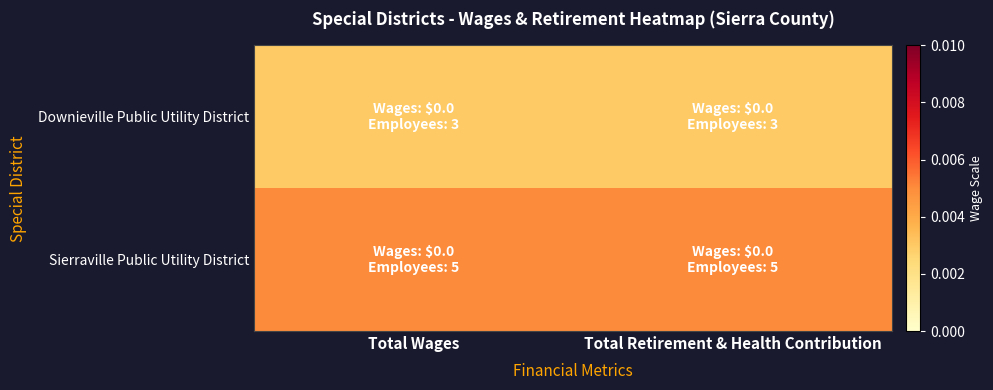

Reading left to right, what are all the values shown in this chart?

Downieville Public Utility District: Total Wages=0.0	Total Retirement & Health Contribution=0.0
Sierraville Public Utility District: Total Wages=0.0	Total Retirement & Health Contribution=0.0